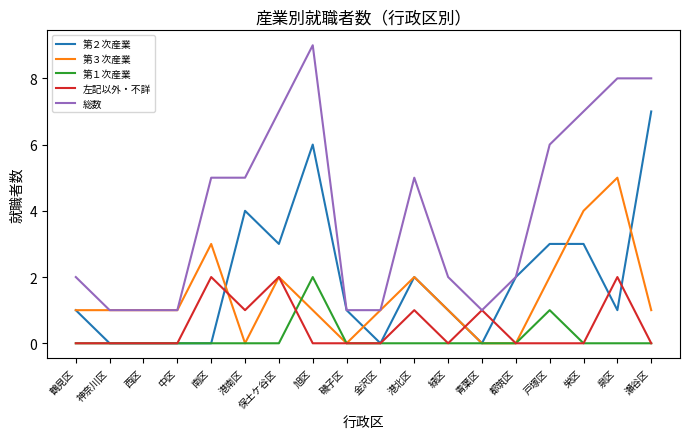

The 第３次産業 series shows 2 at 港北区. True or false?

True